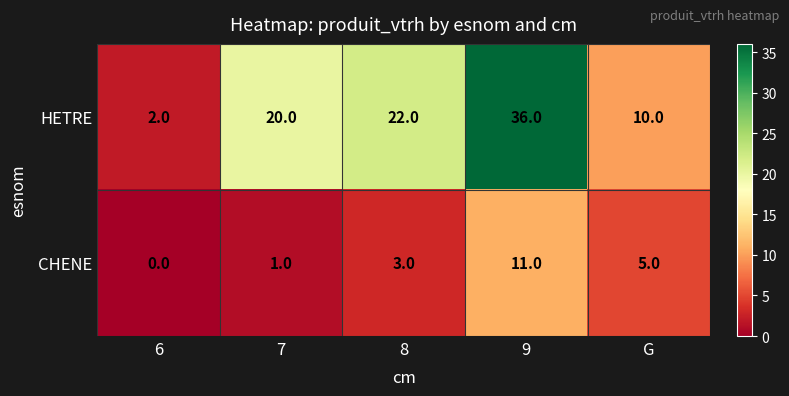

What is the approximate value of HETRE at 7?

20